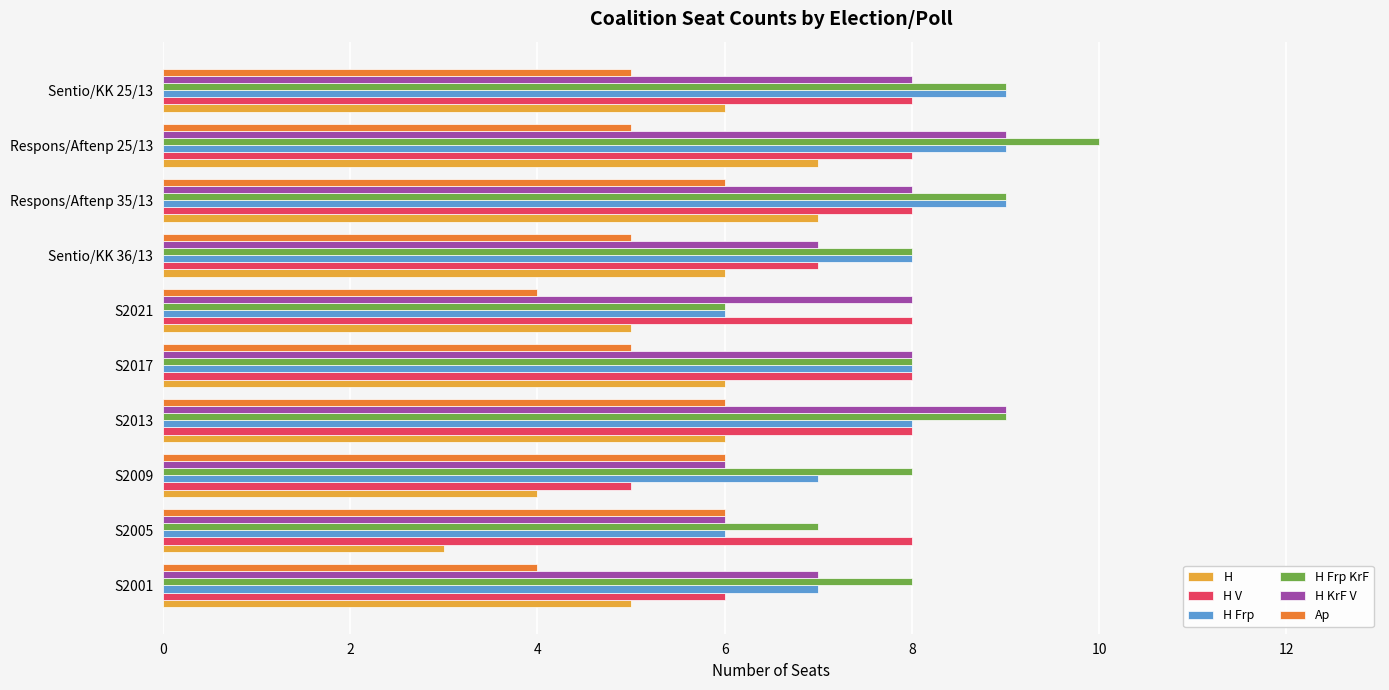

What is the difference between the maximum and second lowest values in the H series?

3